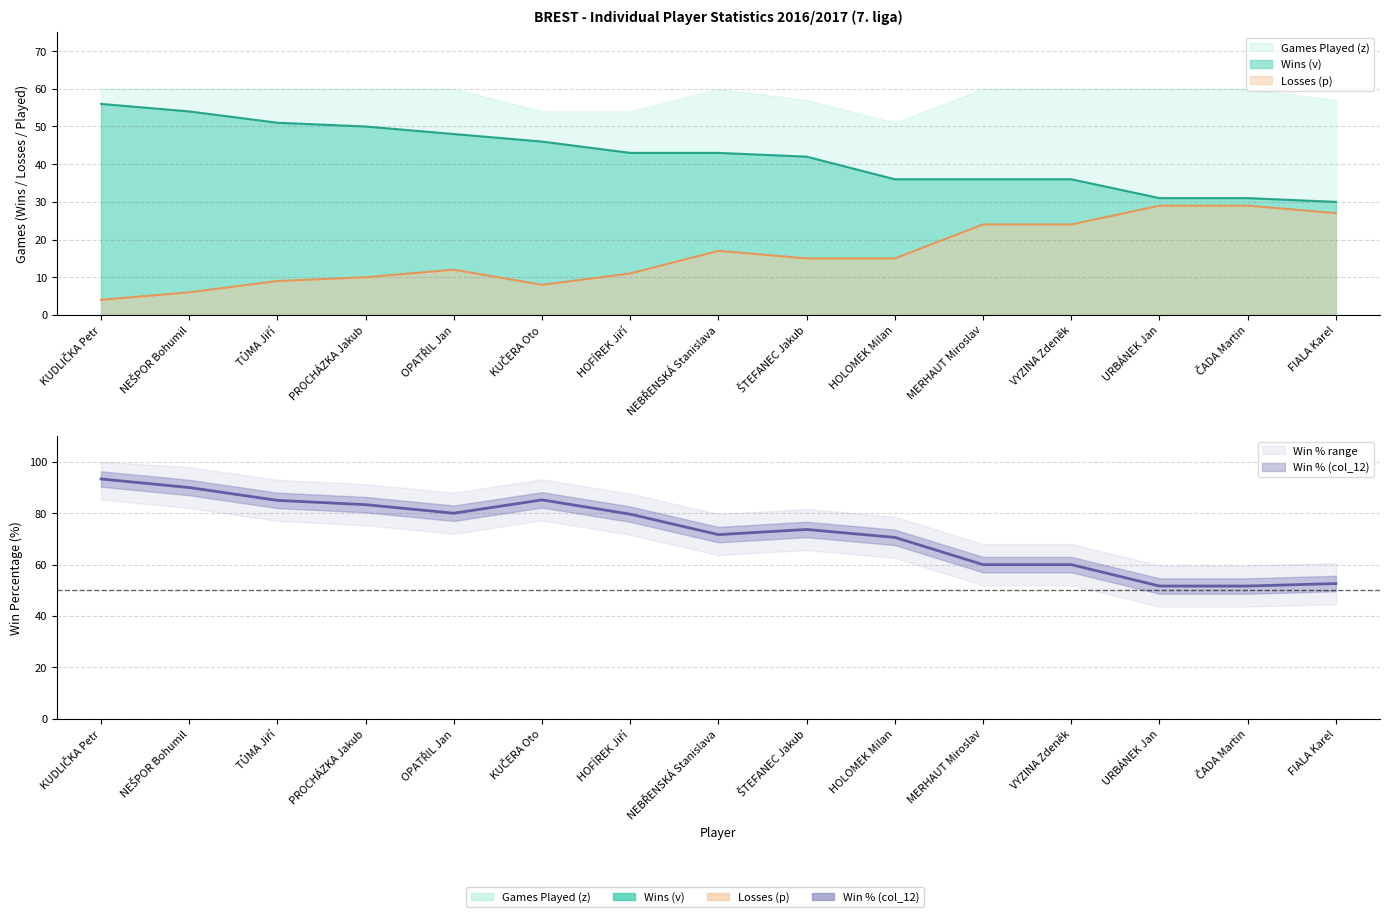

True or false: Wins (v) has more than 2 points higher than both neighbors.

False